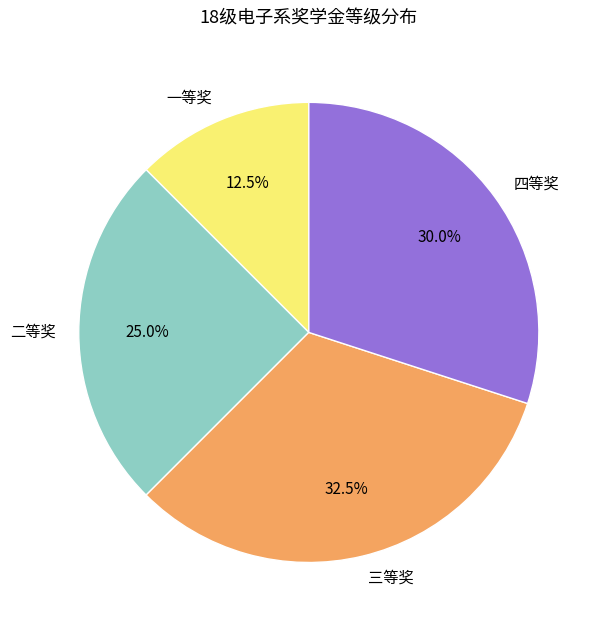

What percentage do 四等奖 and 三等奖 together represent?

62.5%